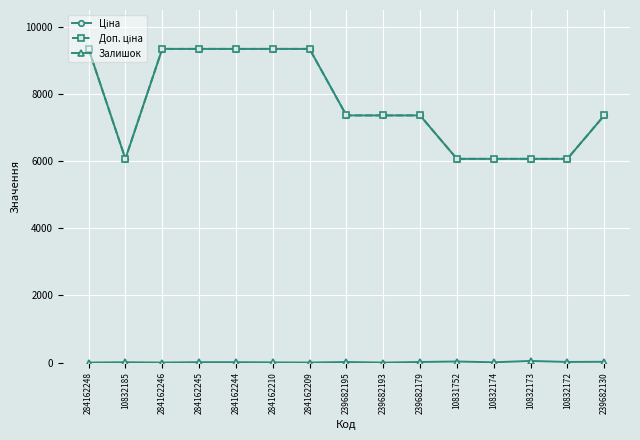

Does the chart have visible grid lines?

Yes